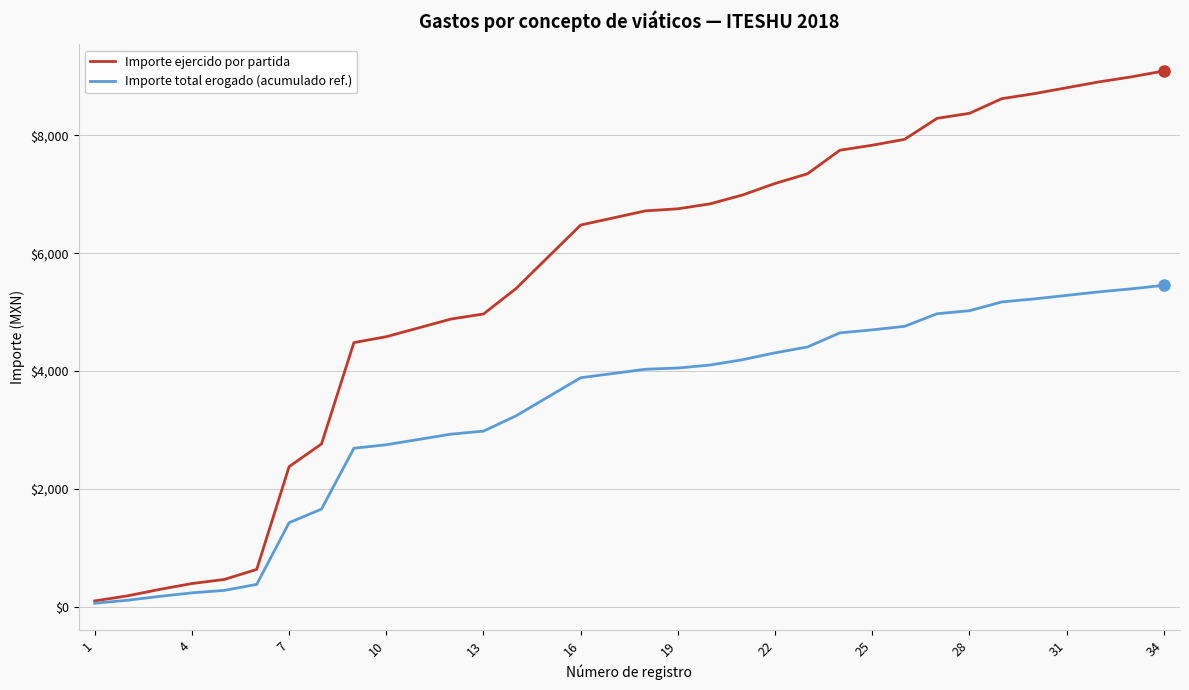

Which series has the largest total across all categories?

Importe ejercido por partida